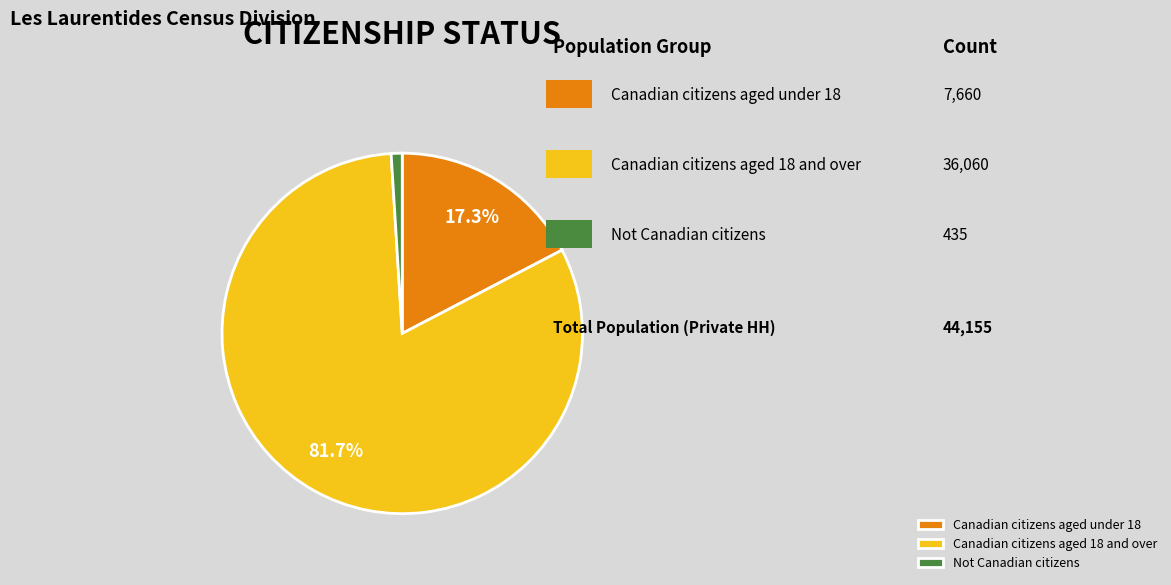

True or false: Canadian citizens aged under 18 accounts for 2% of the total.

False